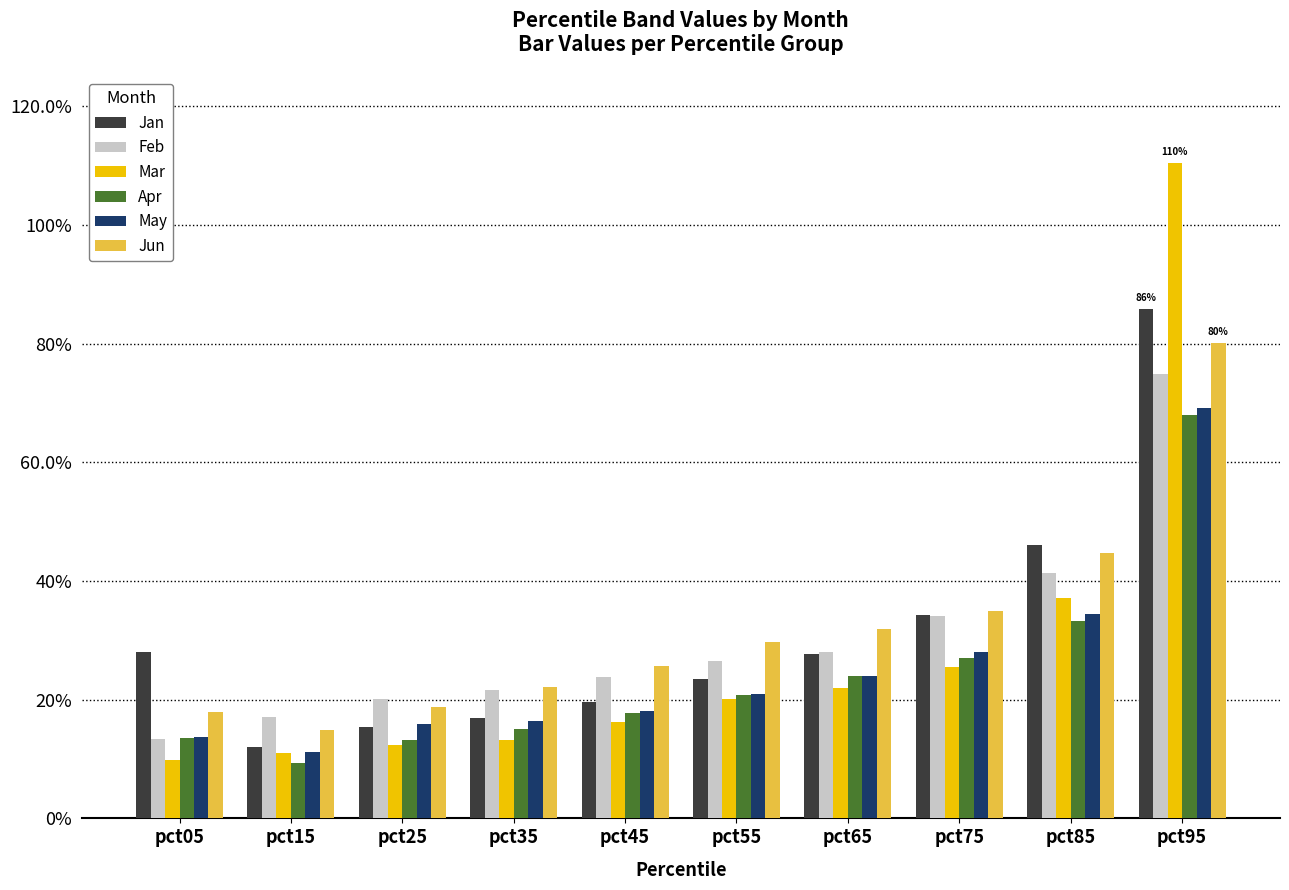

What are all the series names shown in the legend?

Jan, Feb, Mar, Apr, May, Jun